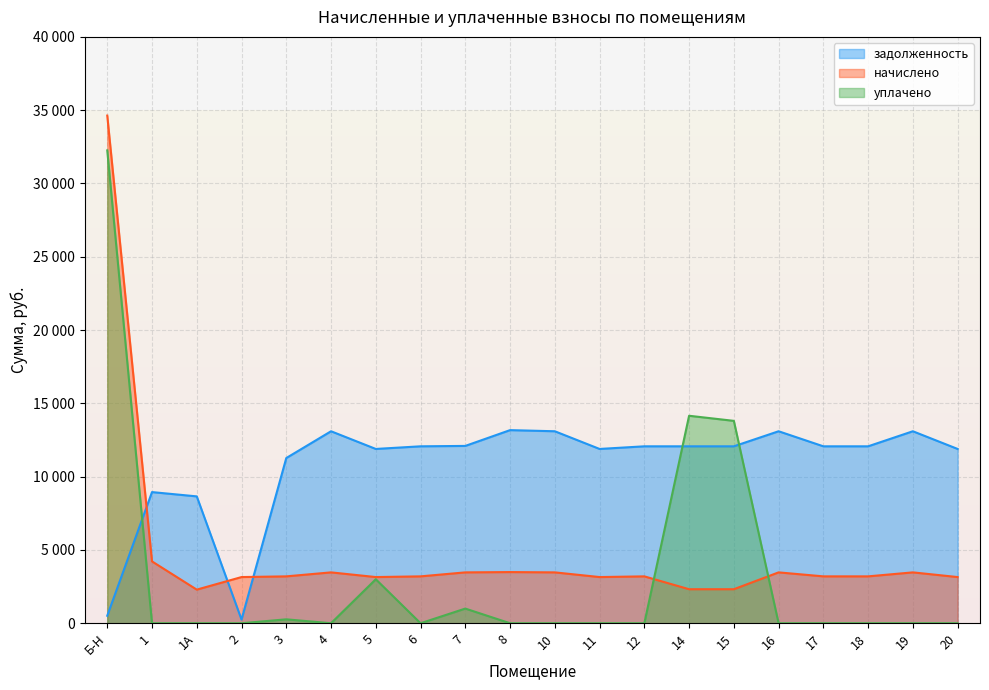

What is the label of the 3rd point from the left?

1А